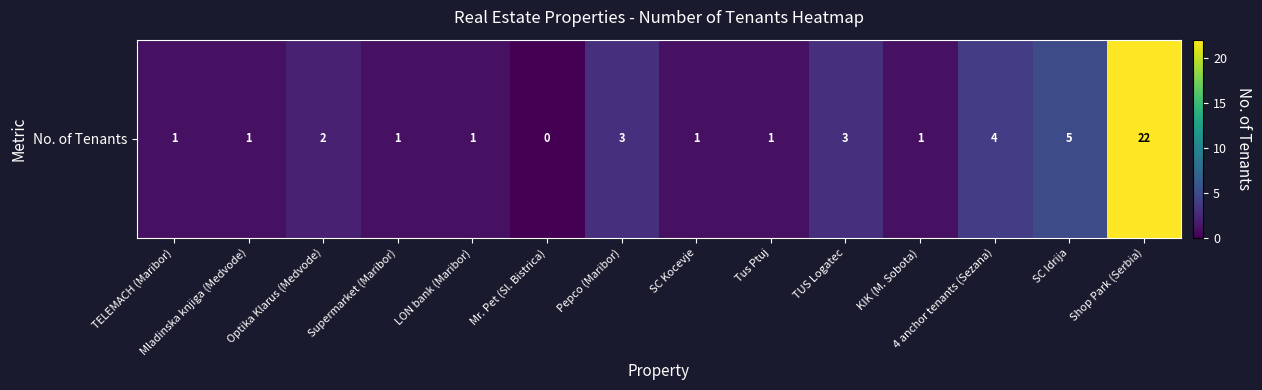

Reading right to left, extract all data points from this chart.

22	5	4	1	3	1	1	3	0	1	1	2	1	1